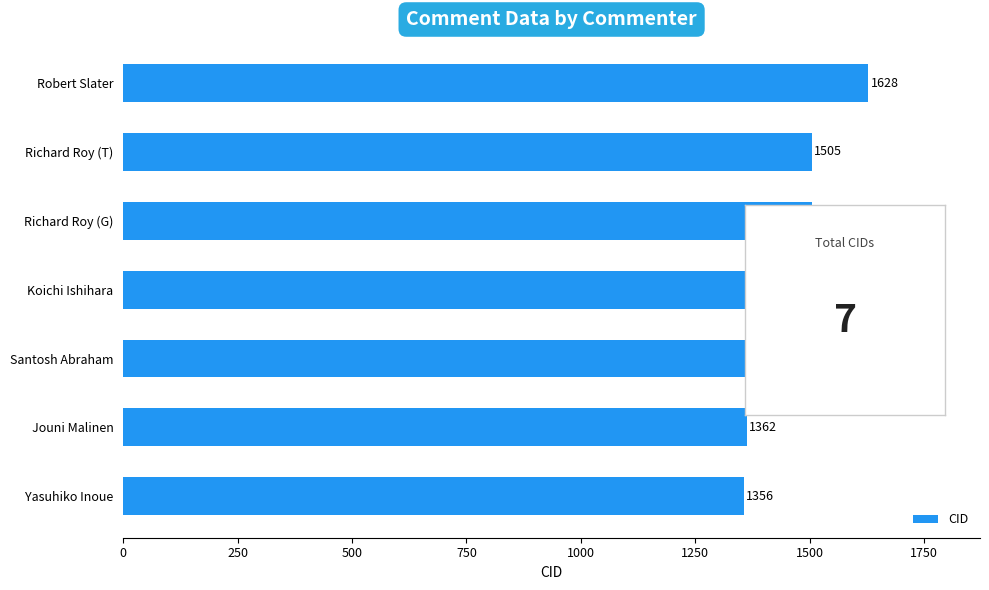

What is the sum of all values?

10149